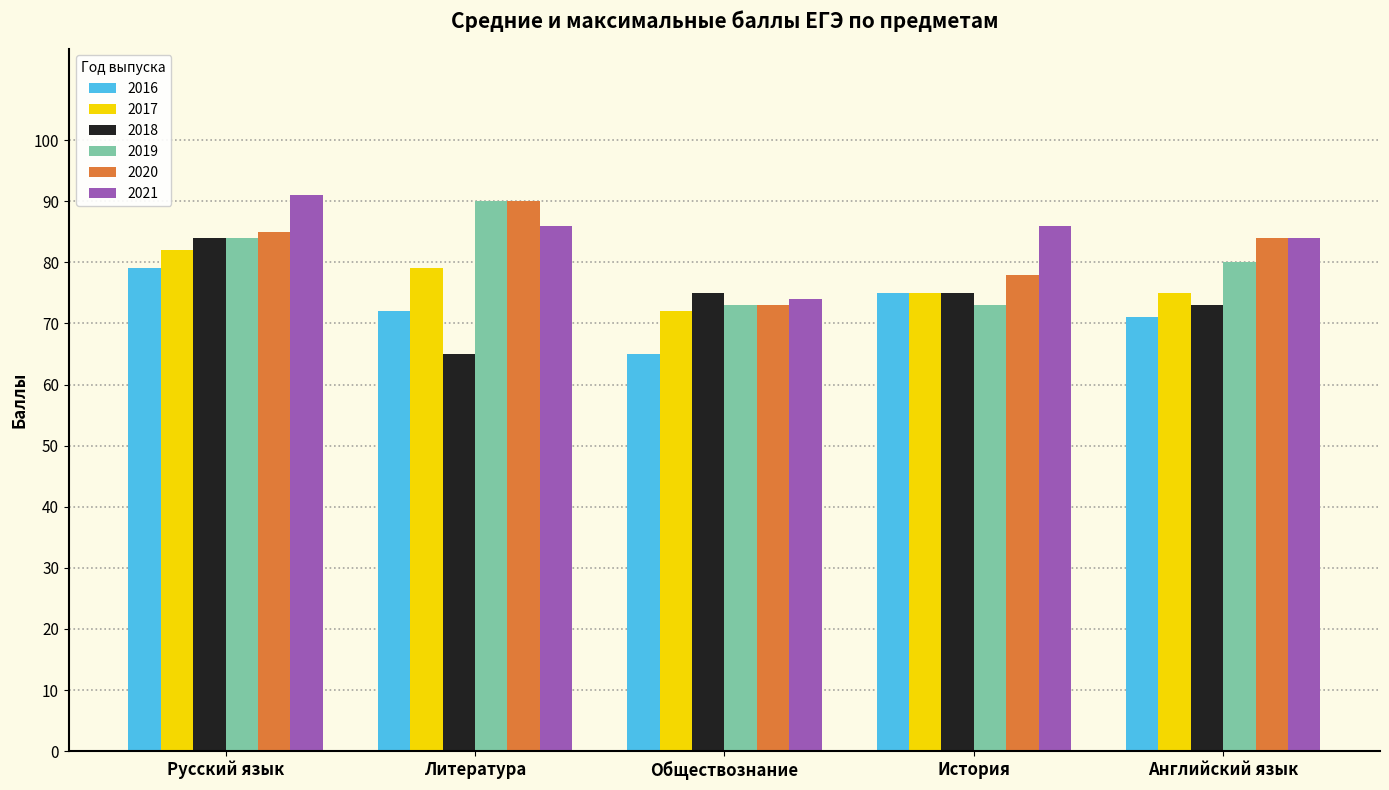

What is the greatest value displayed?

91